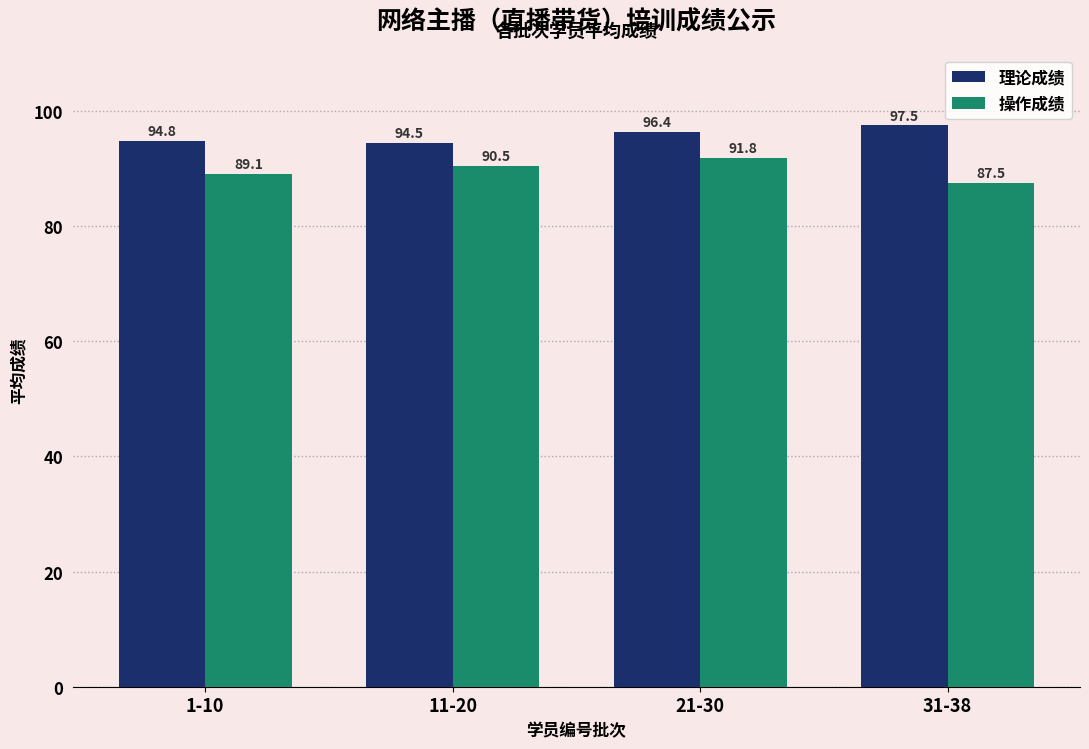

How many values in the 理论成绩 series are below 96?

2